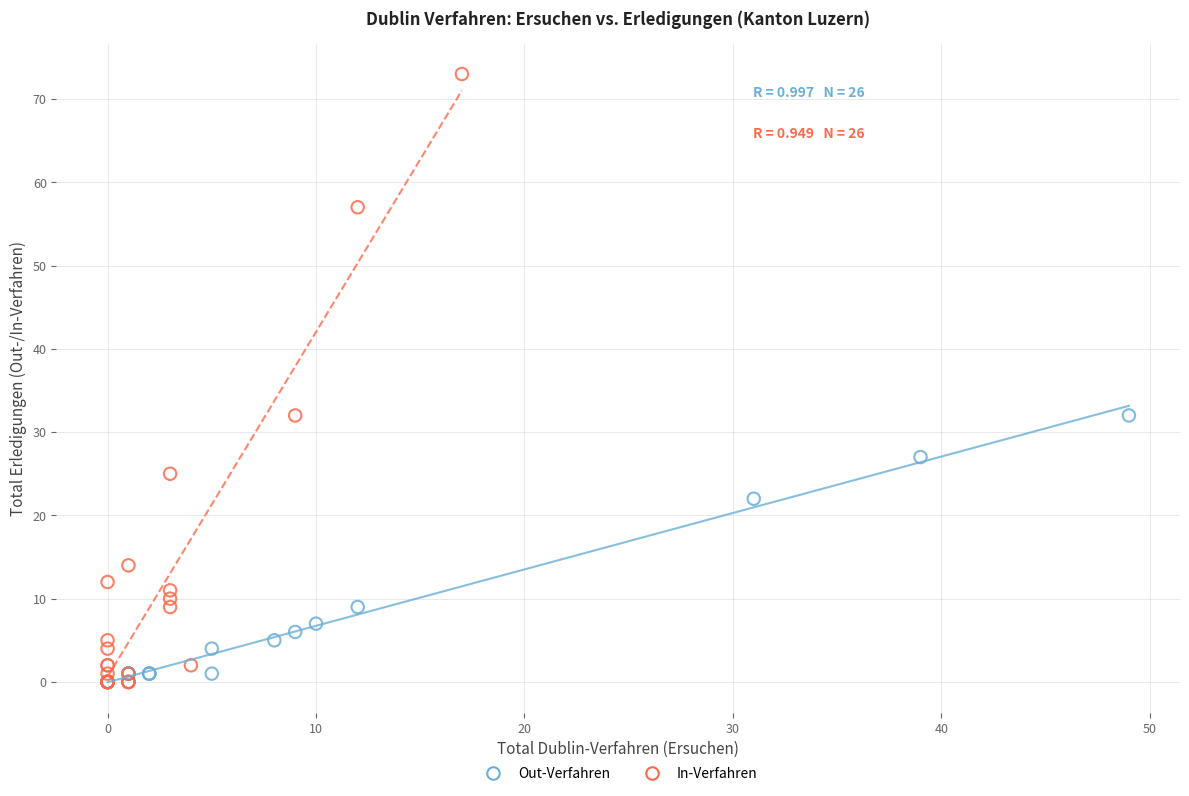

Which series has the largest Y range (max minus min)?

In-Verfahren